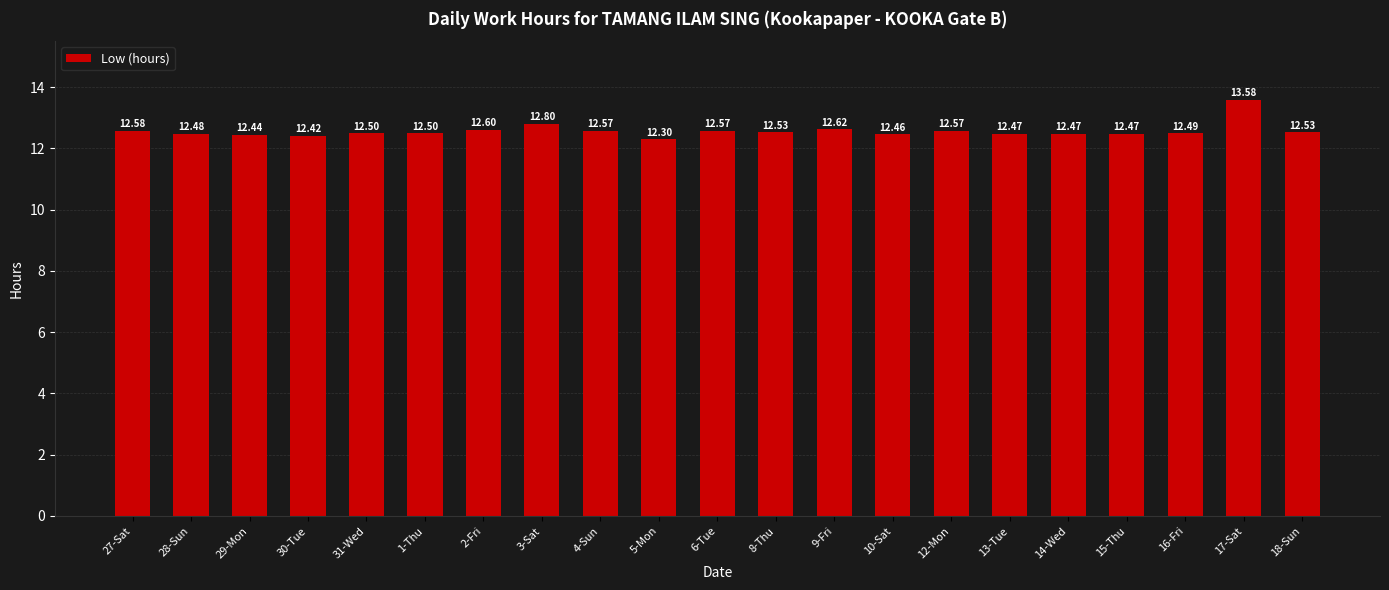

What is the sum of the values at 6-Tue and 28-Sun?

25.1